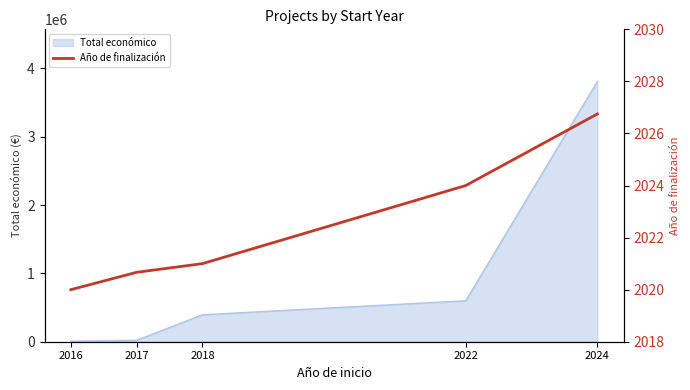

How many categories are shown in the chart?

5